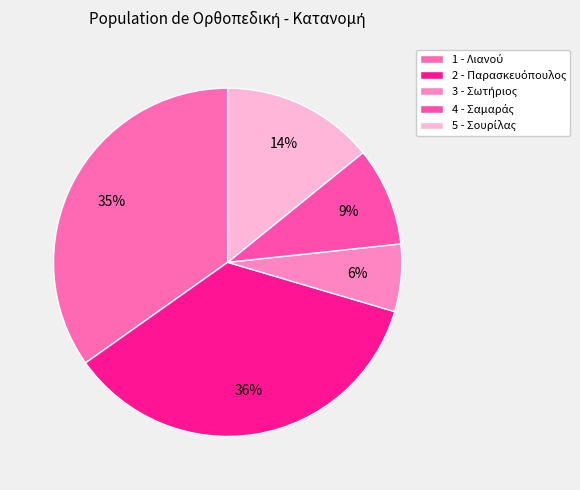

True or false: 5 accounts for 2% of the total.

False